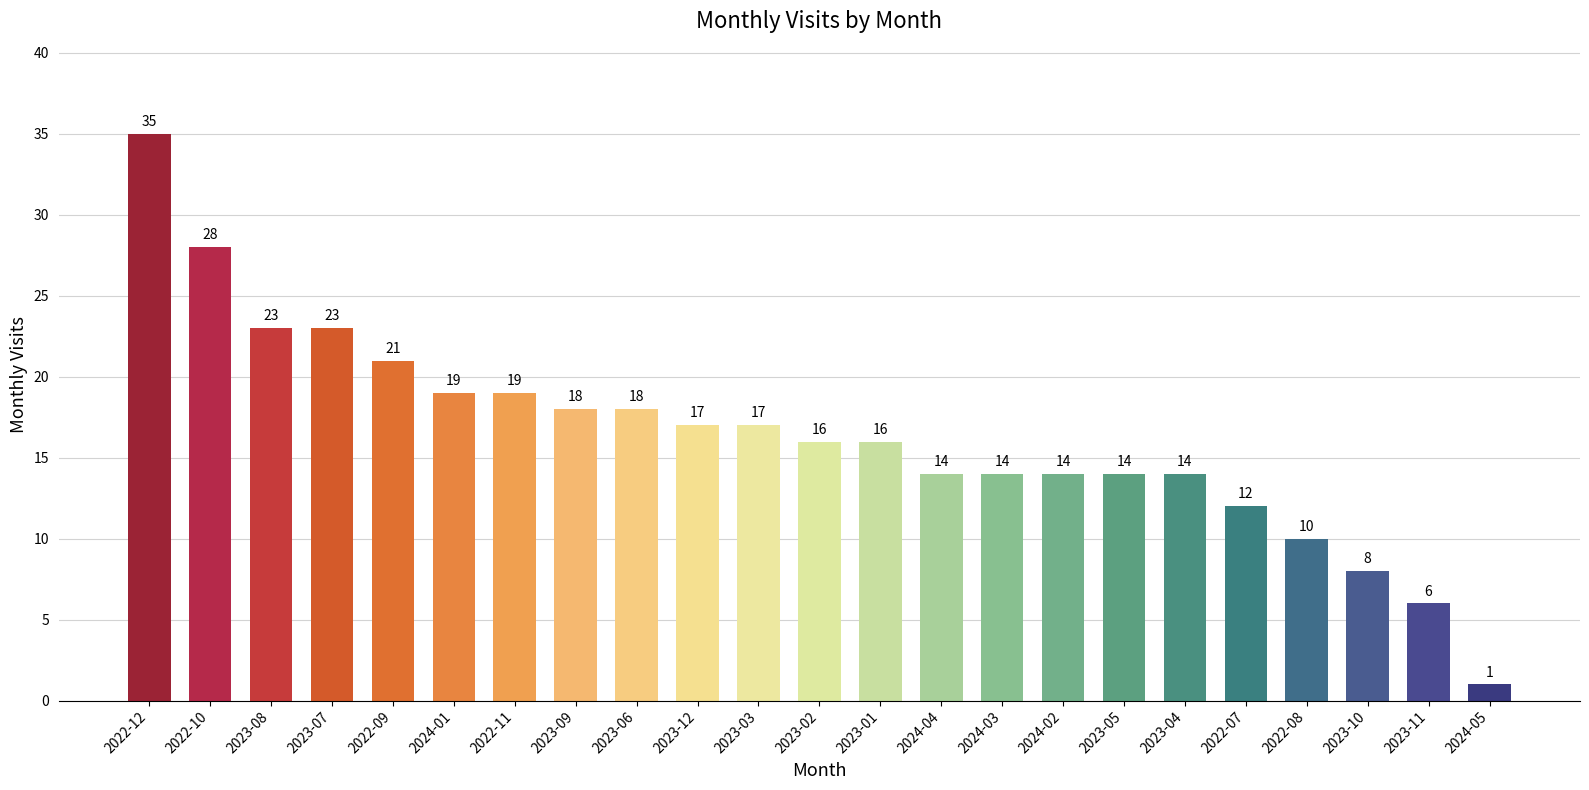

What position from the left is 2023-03?

11